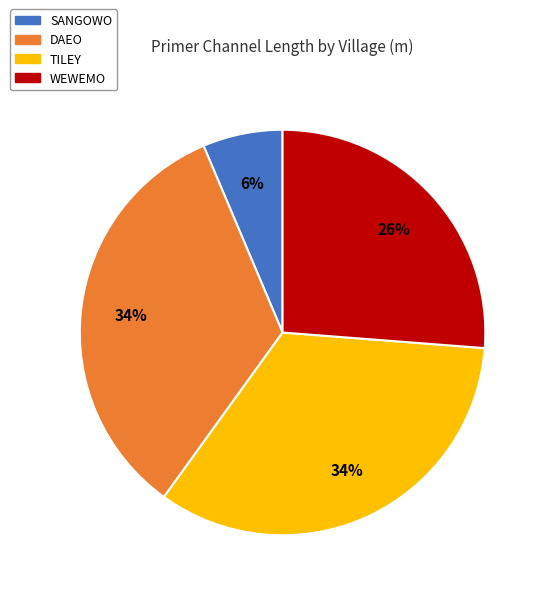

Is the sum of TILEY and WEWEMO greater than half?

Yes